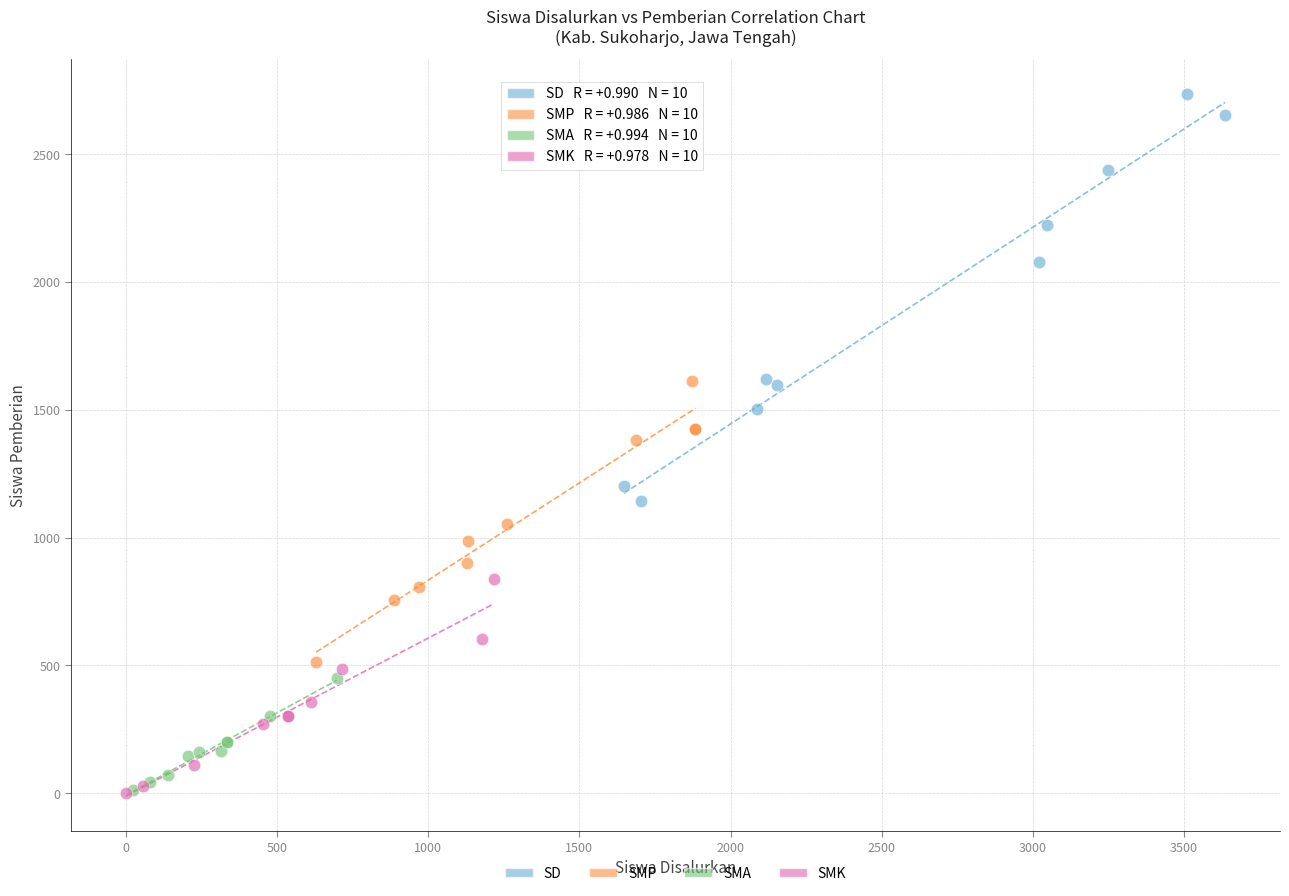

What are all the series names shown in the legend?

SD, SMP, SMA, SMK